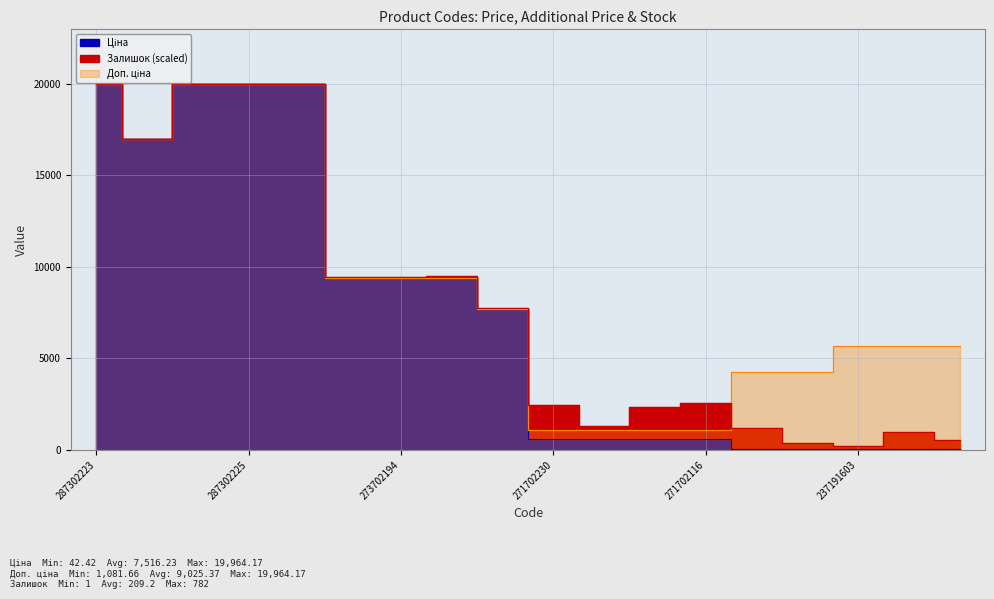

The value of Ціна at 287302225 is 19964.2. True or false?

True